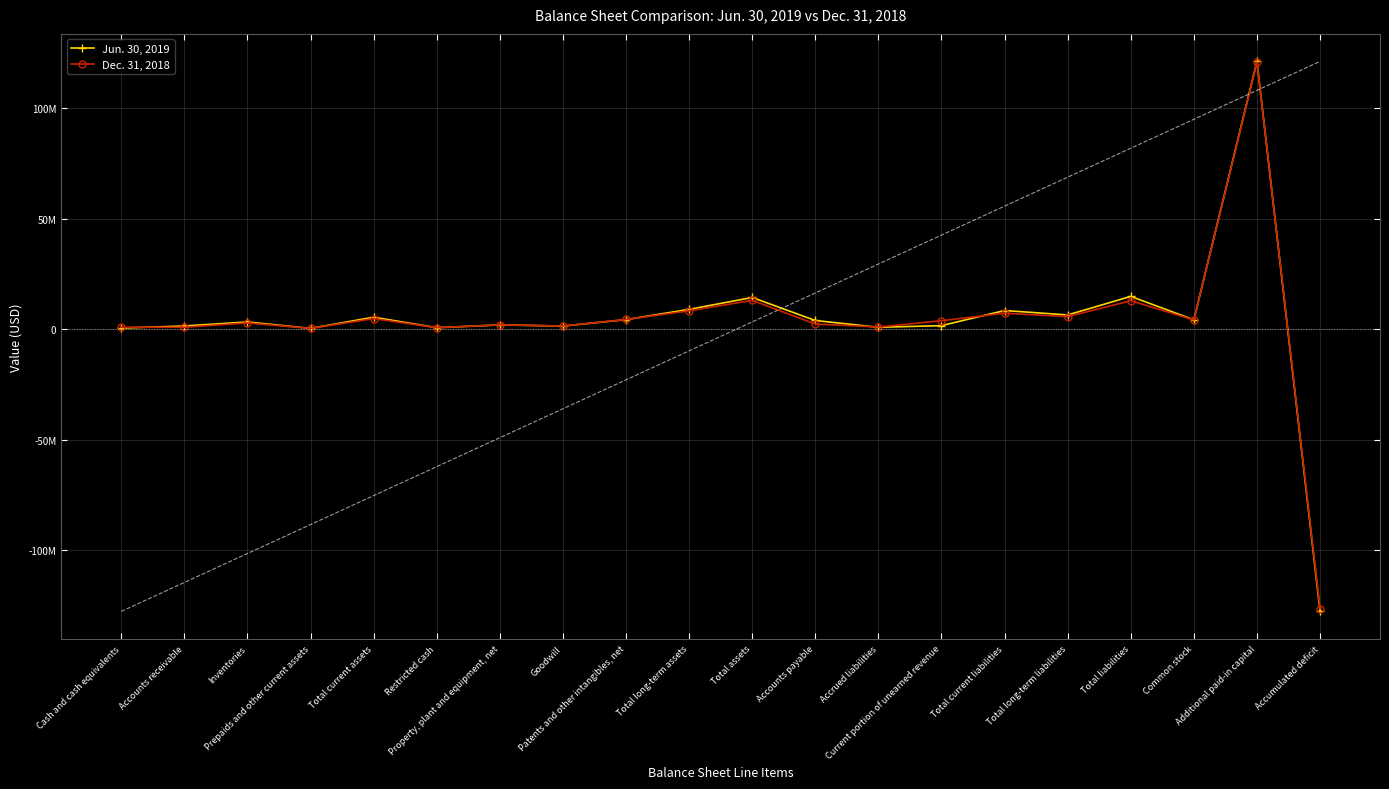

What is the label of the 2nd point from the right?

Additional paid-in capital